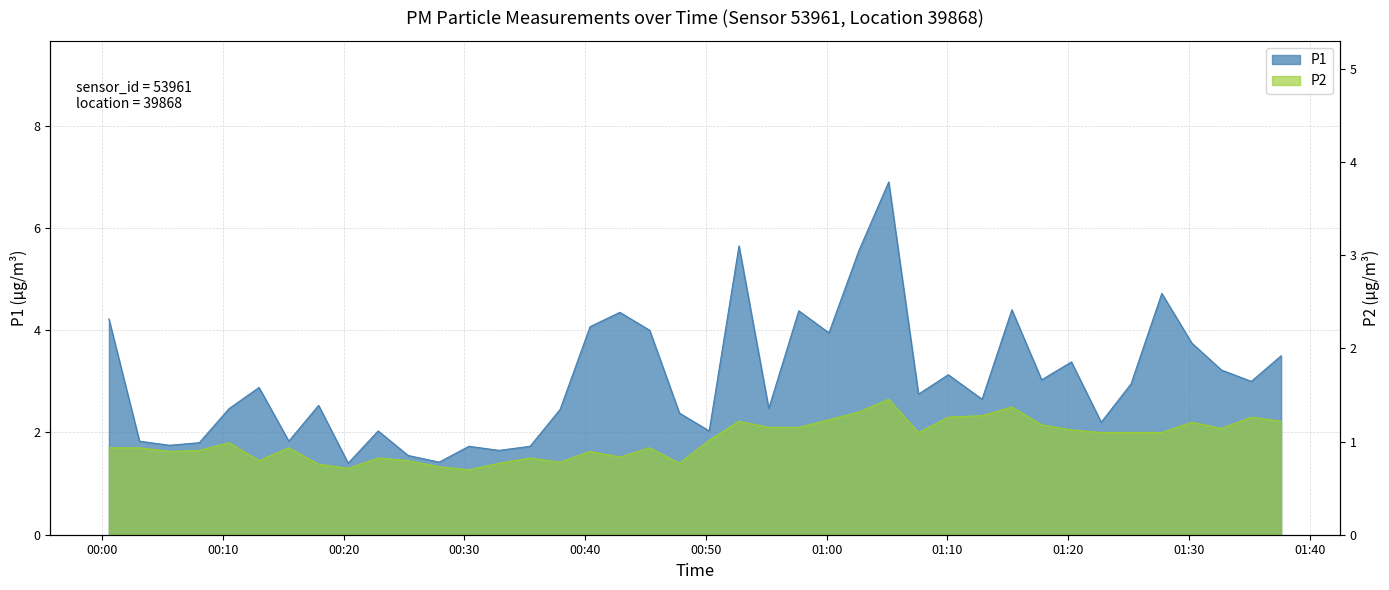

True or false: P2 and P1 cross at least once.

False